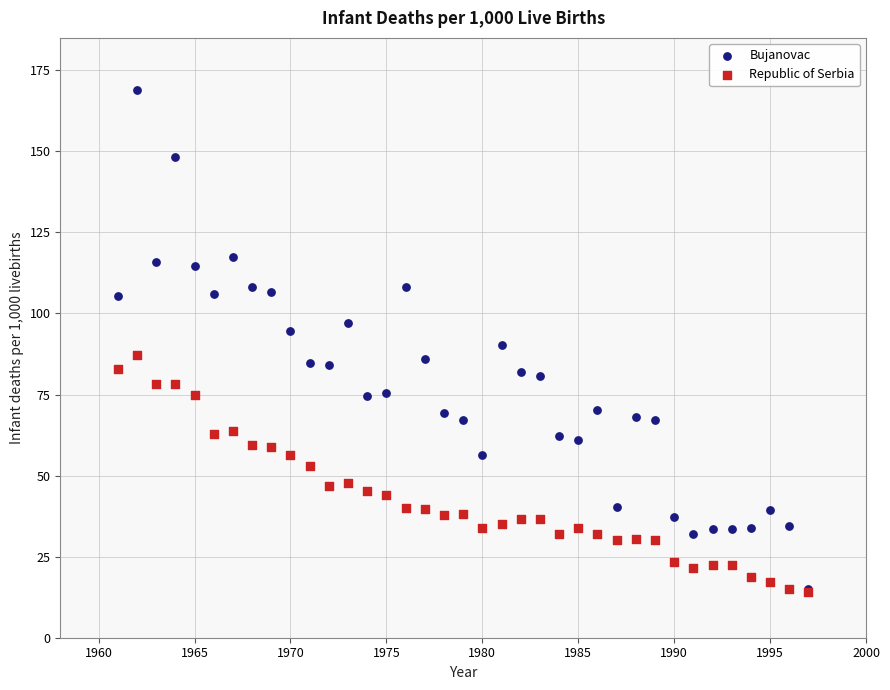

What are all the series names shown in the legend?

Bujanovac, Republic of Serbia